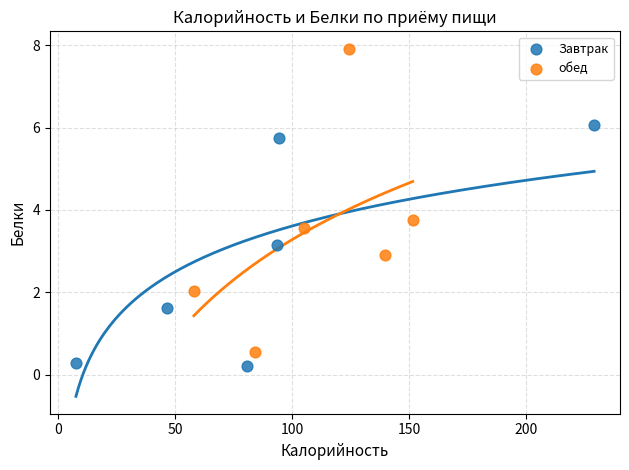

Which series has the largest Y range (max minus min)?

обед